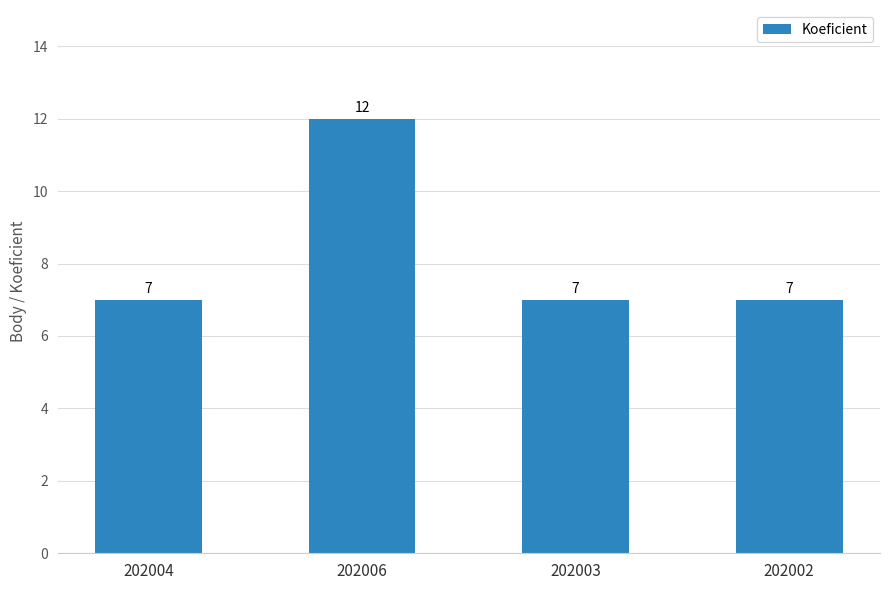

What is the greatest value displayed?

12